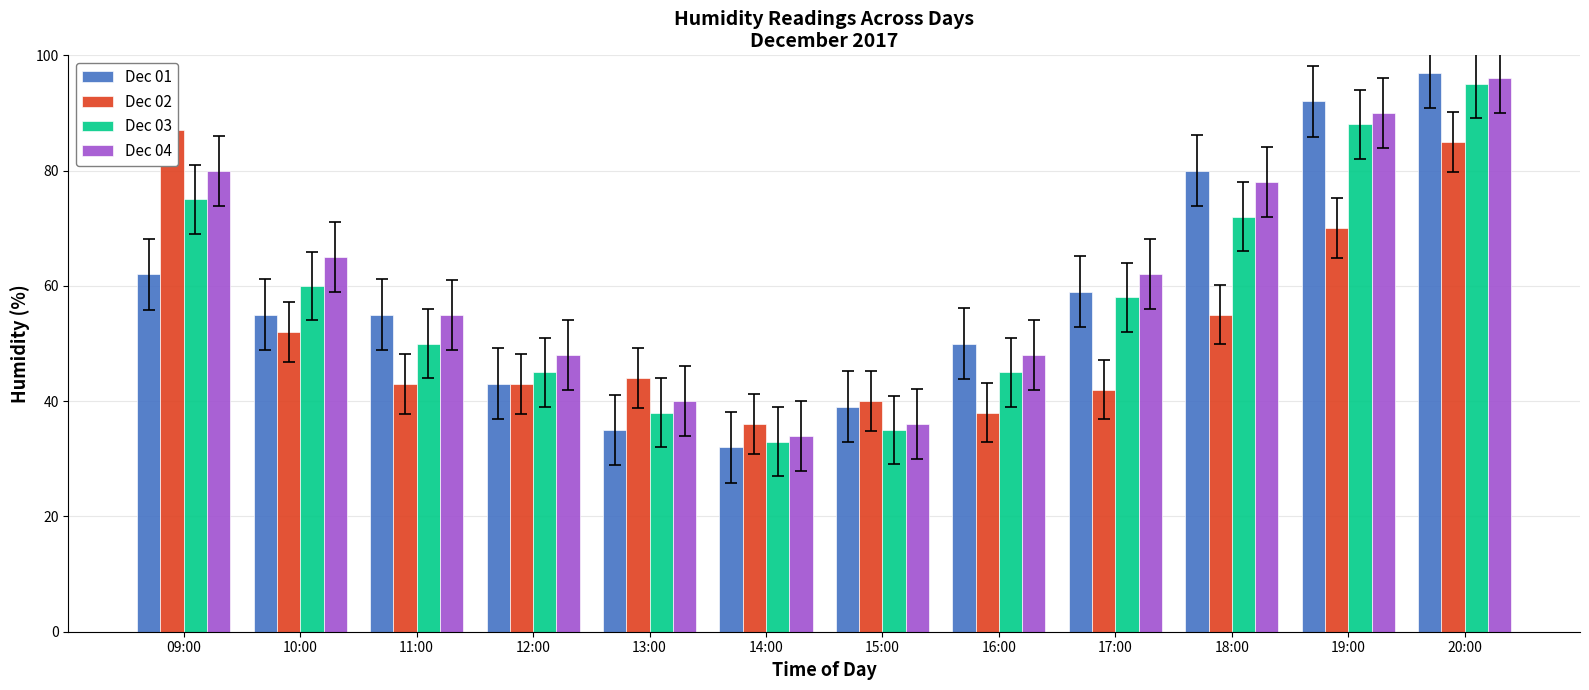

How many distinct data groups are displayed?

4